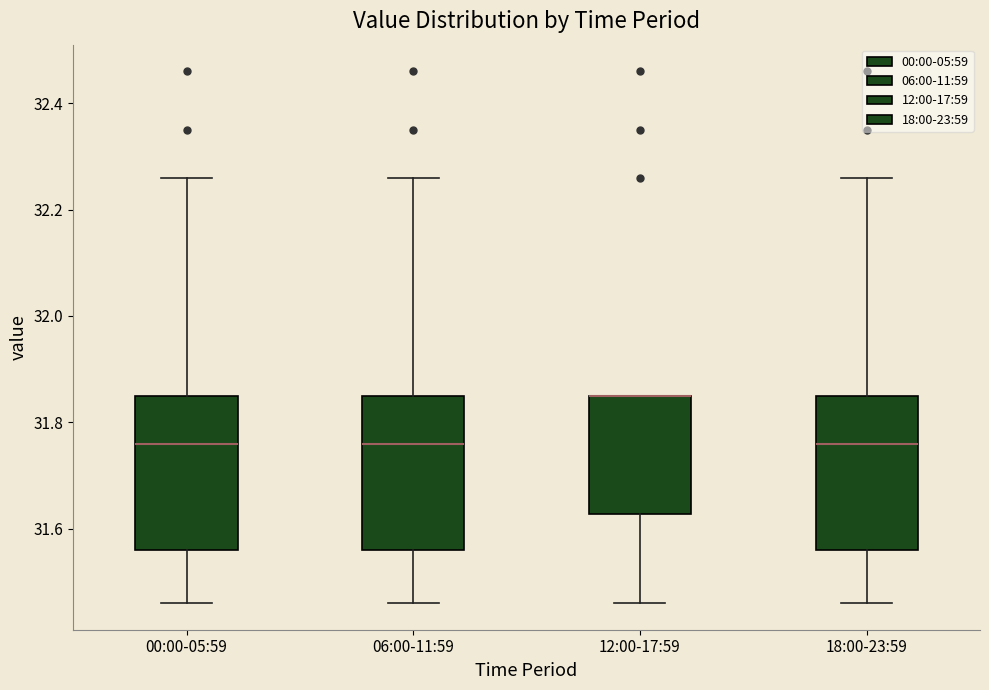

Reading left to right, read every box against the y-axis: the position of its median line, the range the box covers, and the ends of its whiskers. The values are not printed on the chart, so give them approximately, as read against the axis.

00:00-05:59: median 31.76, box 31.56 to 31.86, whiskers 31.46 to 32.26
06:00-11:59: median 31.76, box 31.56 to 31.86, whiskers 31.46 to 32.26
12:00-17:59: median 31.86 (drawn on the box's upper edge), box 31.62 to 31.86, whiskers 31.46 to 31.86
18:00-23:59: median 31.76, box 31.56 to 31.86, whiskers 31.46 to 32.26